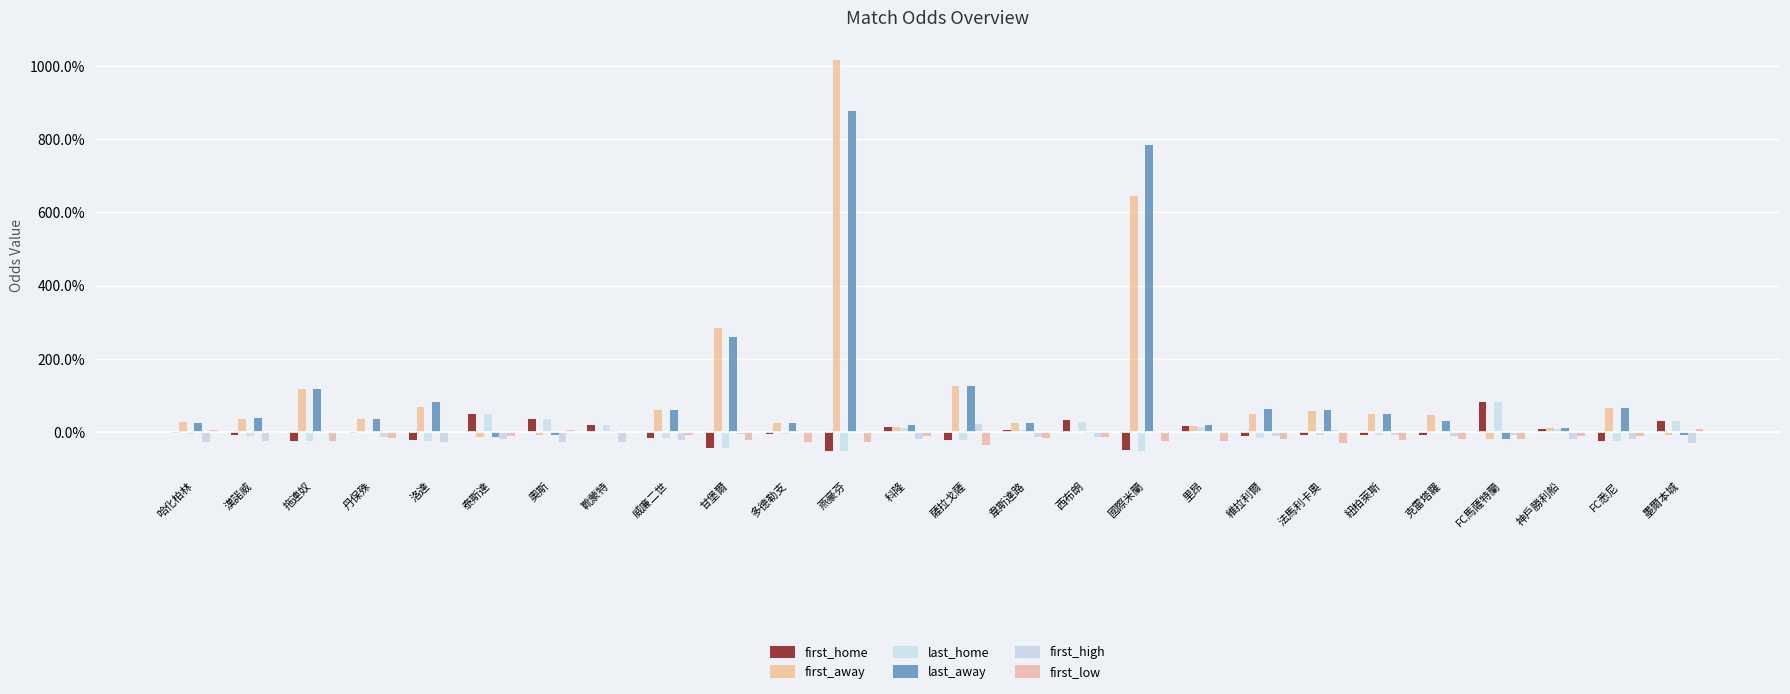

Read the last_home value at FC馬薩特蘭.

0.8